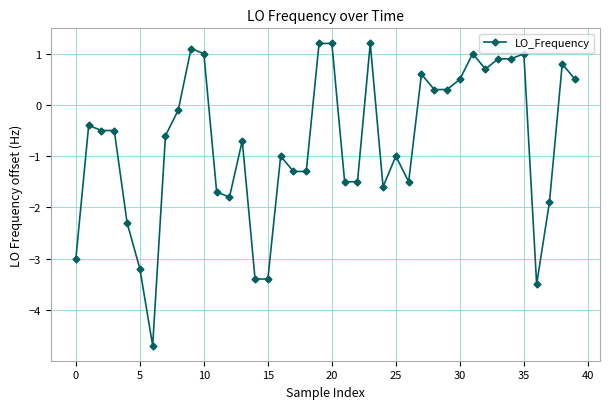

Reading right to left, what are all the values shown in this chart?

0.5	0.8	-1.9	-3.5	1.0	0.9	0.9	0.7	1.0	0.5	0.3	0.3	0.6	-1.5	-1.0	-1.6	1.2	-1.5	-1.5	1.2	1.2	-1.3	-1.3	-1.0	-3.4	-3.4	-0.7	-1.8	-1.7	1.0	1.1	-0.1	-0.6	-4.7	-3.2	-2.3	-0.5	-0.5	-0.4	-3.0